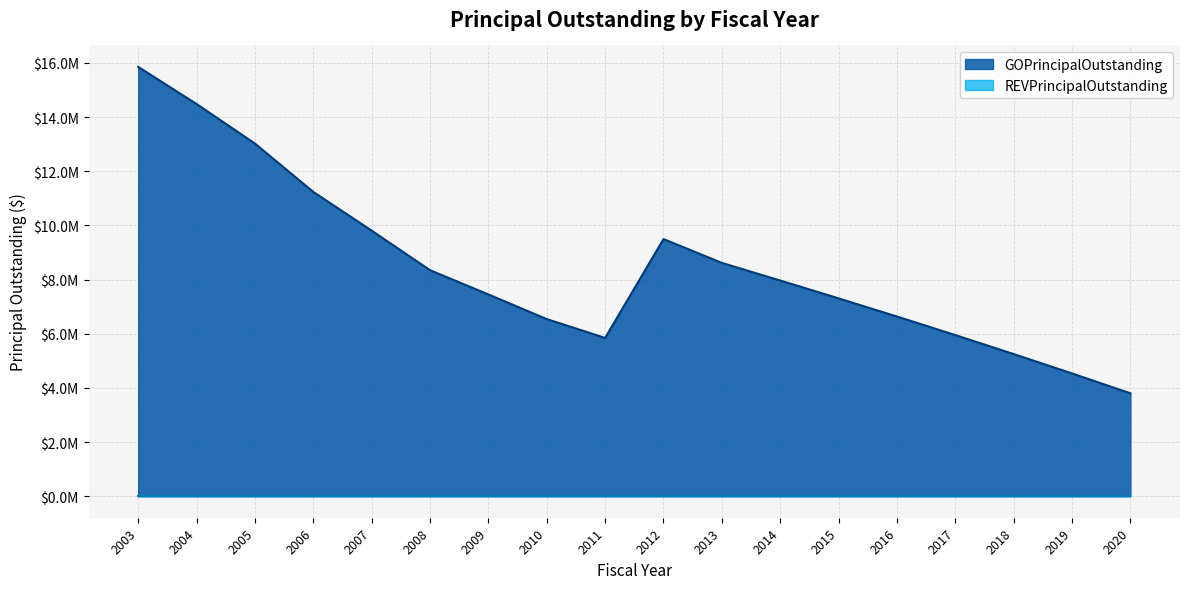

At which category does the data reach its first local valley?

2011